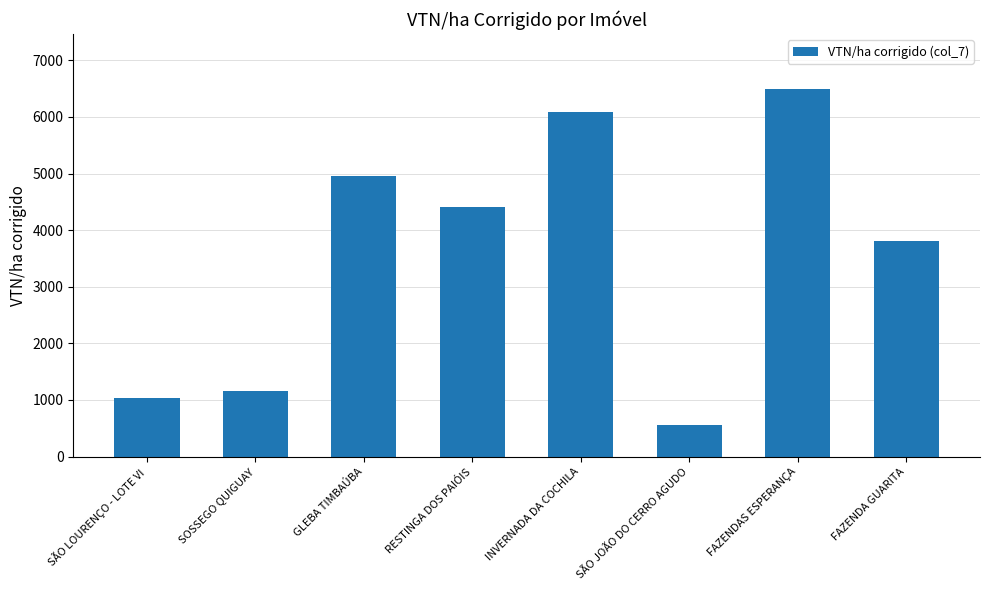

True or false: the data shows 540.2 at SÃO LOURENÇO - LOTE VI.

False